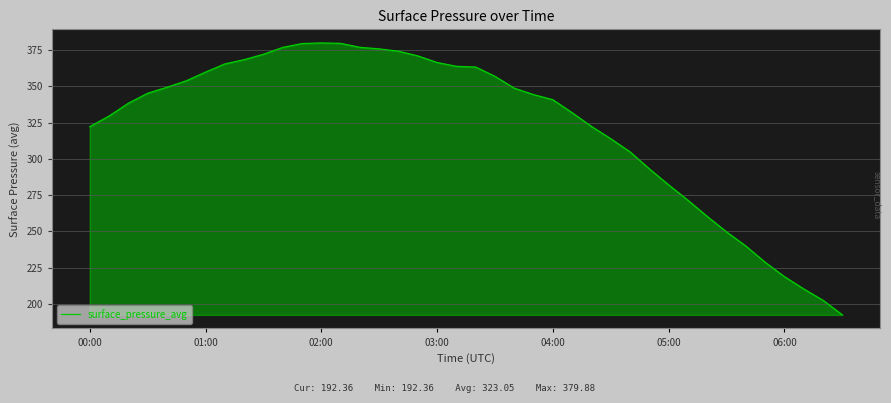

What is the difference between the maximum and minimum values?

187.5